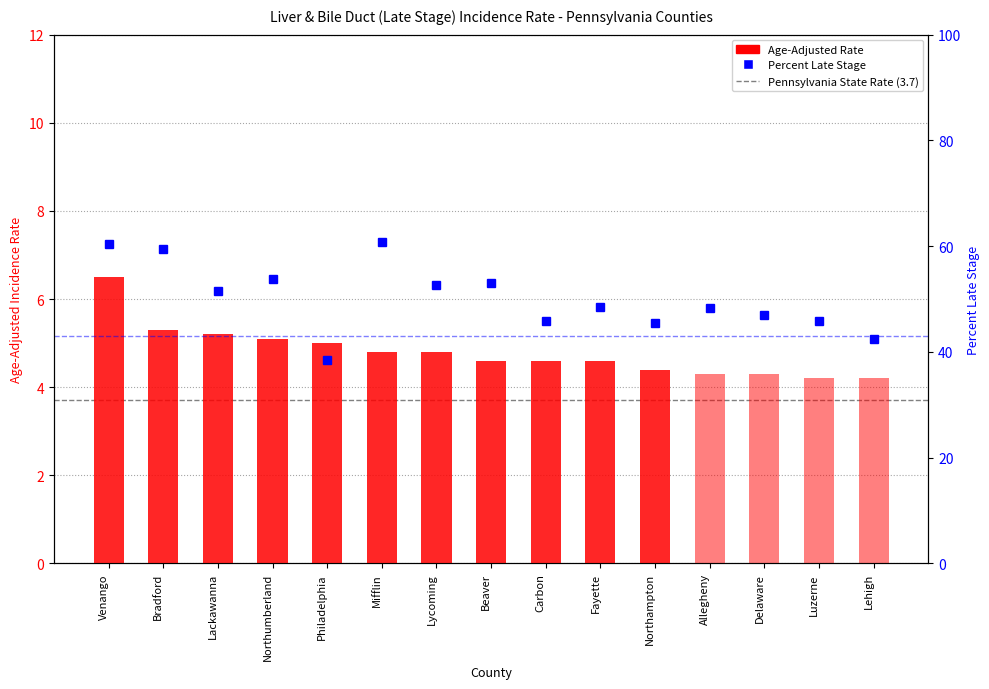

Rank the series by their maximum value, from lowest to highest.

Age-Adjusted Rate, Percent Late Stage